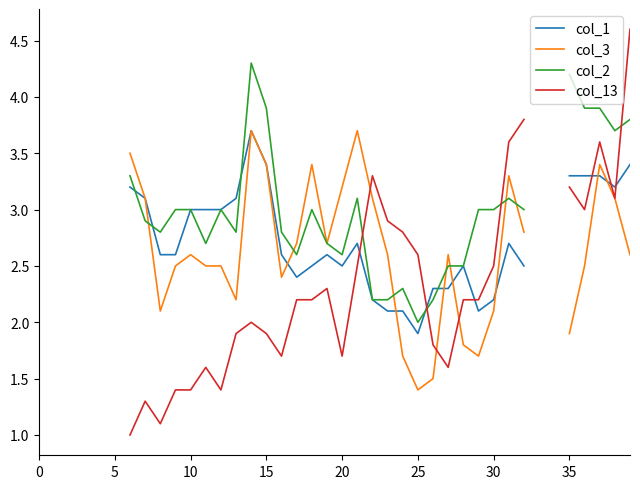

The col_1 series shows 3.8 at 21. True or false?

False